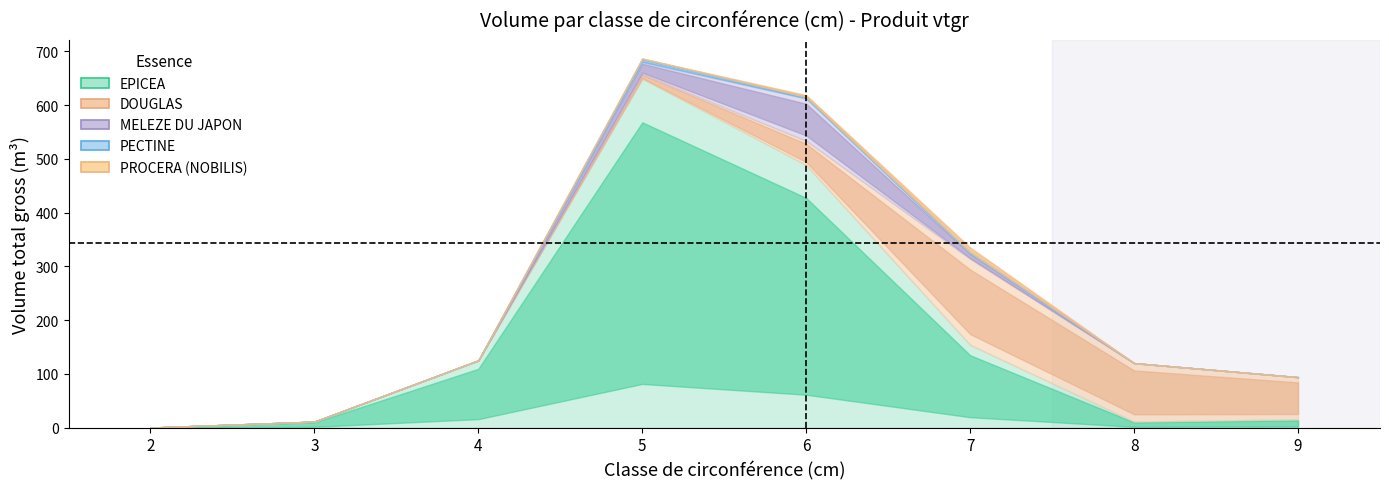

How many interior local peaks does the PECTINE series have?

1